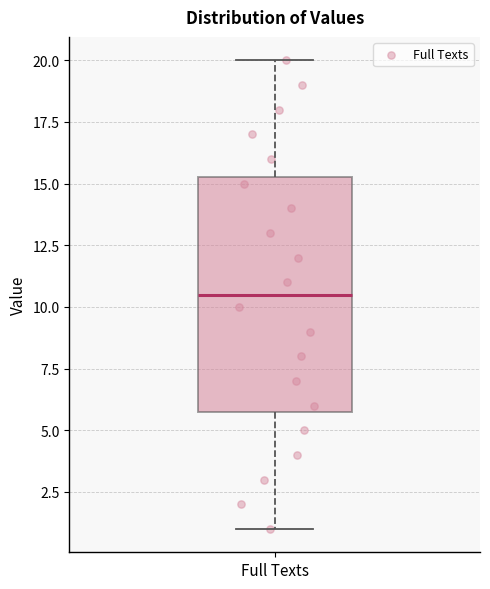

Where does the median line of the box for Full Texts sit on the y-axis? The values are not printed on the chart, so give them approximately, as read against the axis.

10.5